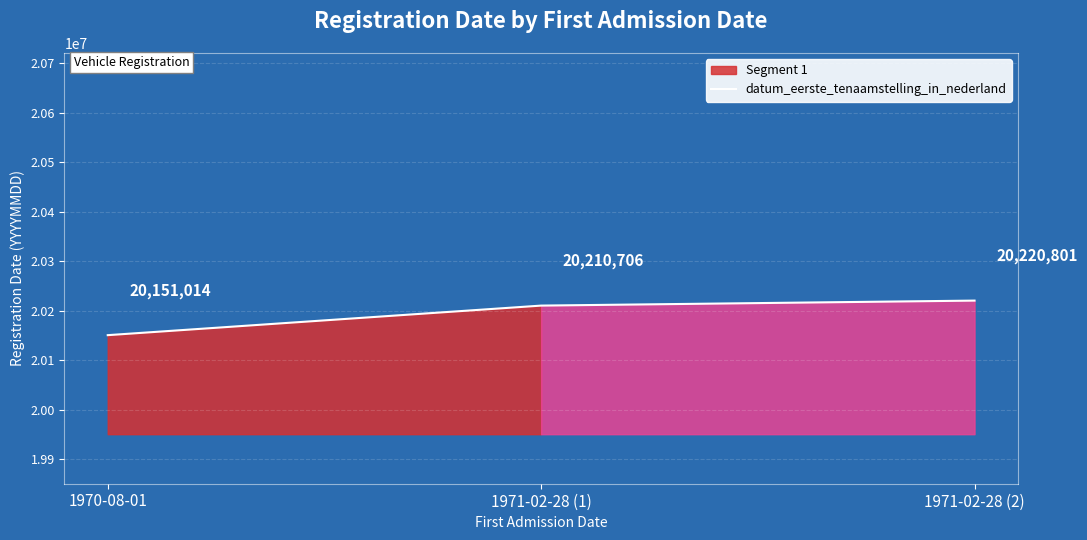

Reading right to left, transcribe all the data shown in this chart.

20220801	20210706	20151014